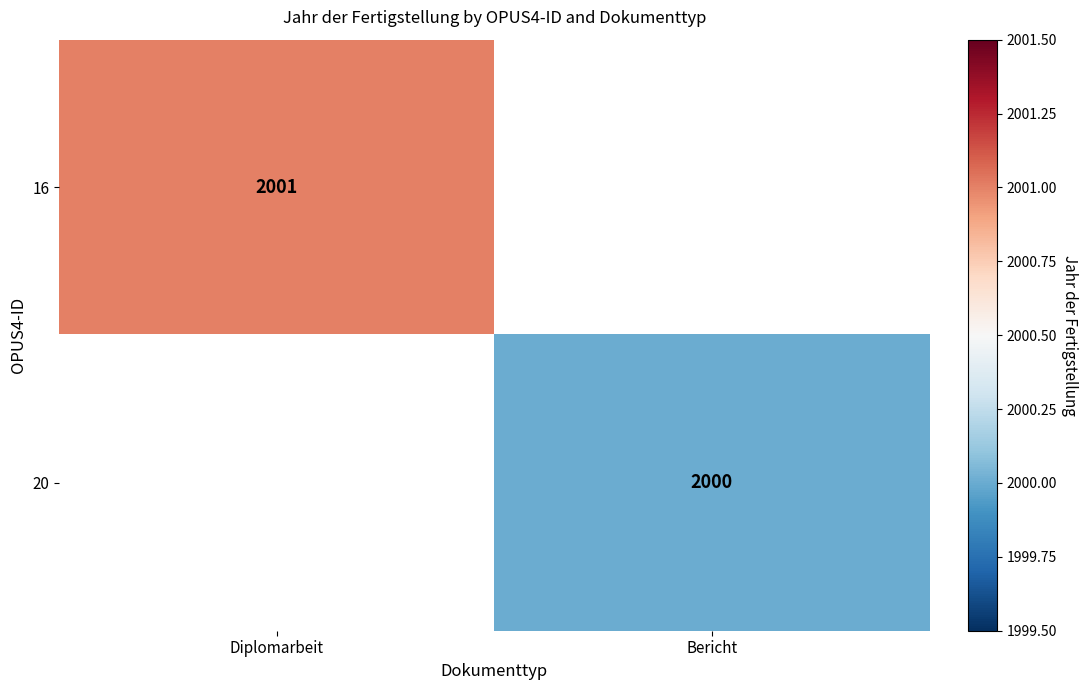

The value of 16 at Diplomarbeit is 2001. True or false?

True